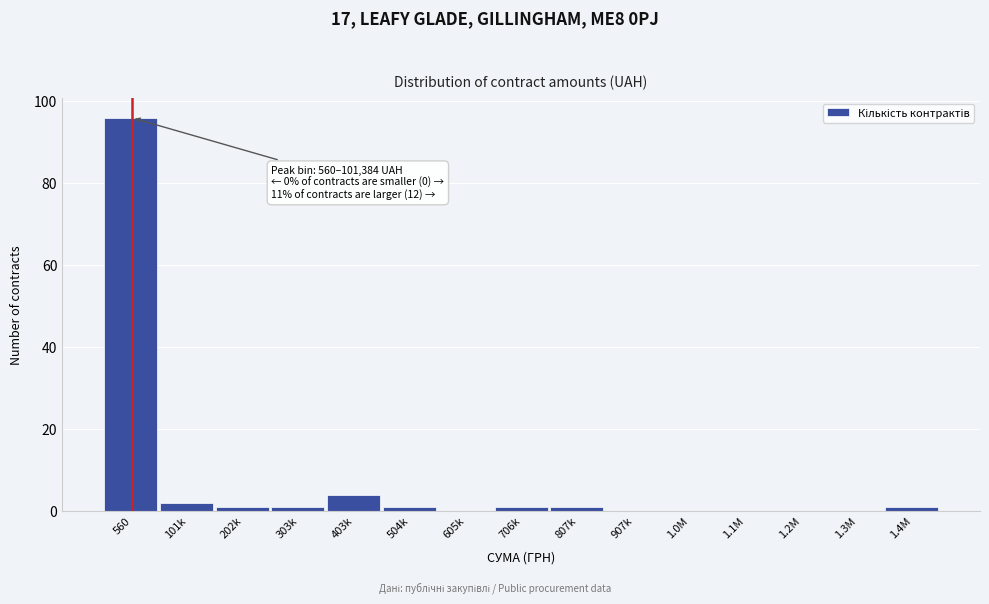

Reading left to right, list all the values displayed in this chart.

560=96	101k=2	202k=1	303k=1	403k=4	504k=1	605k=0	706k=1	807k=1	907k=0	1.0M=0	1.1M=0	1.2M=0	1.3M=0	1.4M=1